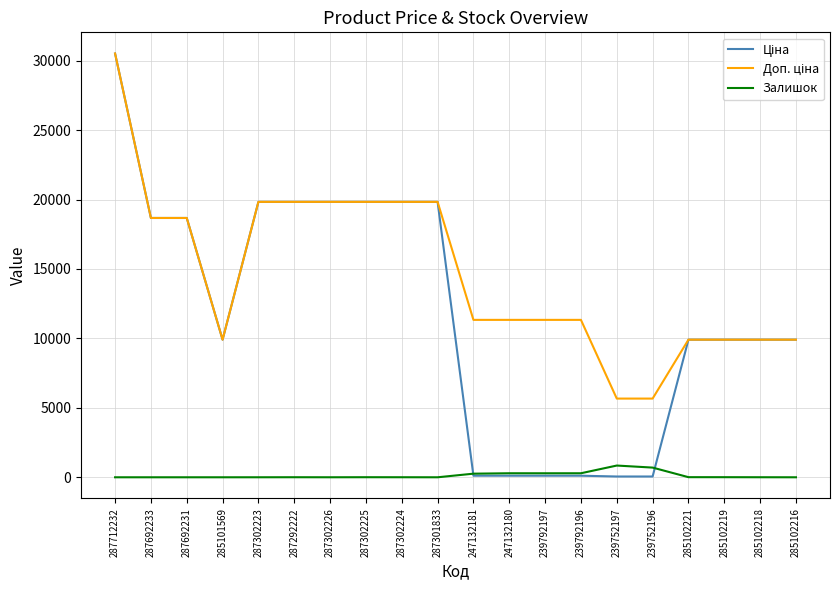

At which category is the sum across all series the highest?

287712232